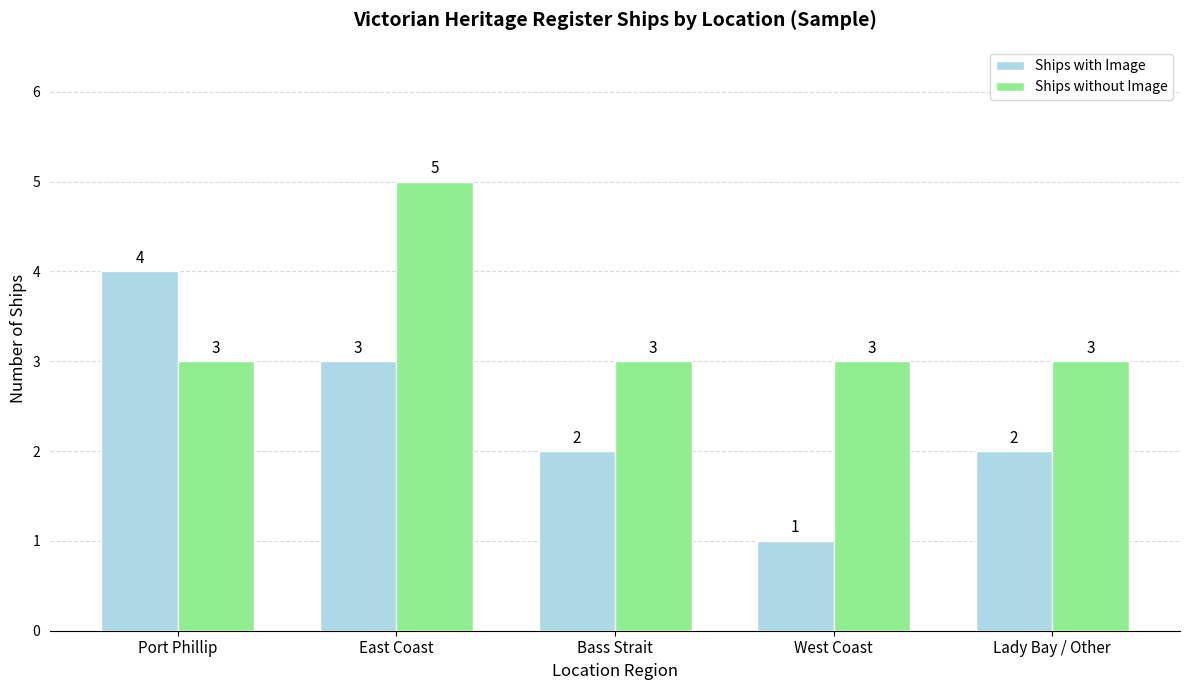

What is the difference between the highest and lowest values at East Coast?

2